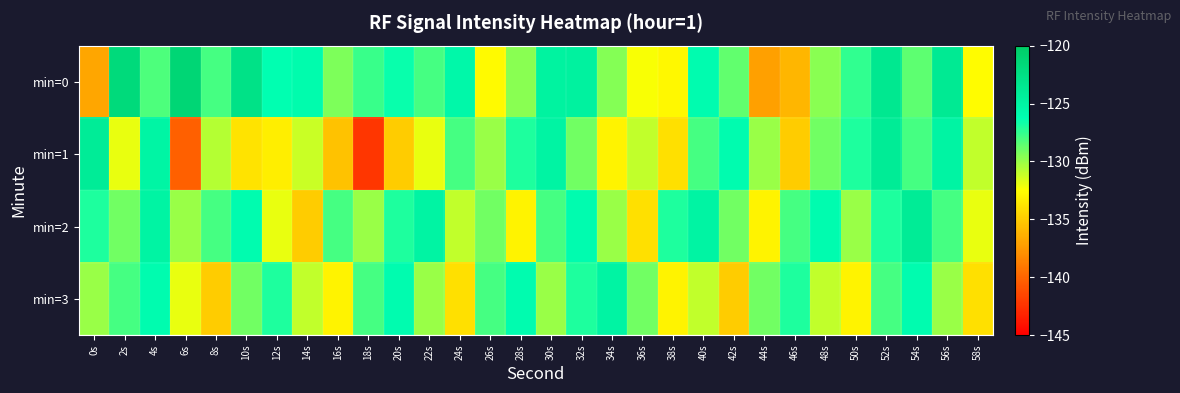

Count the number of categories in the chart.

30